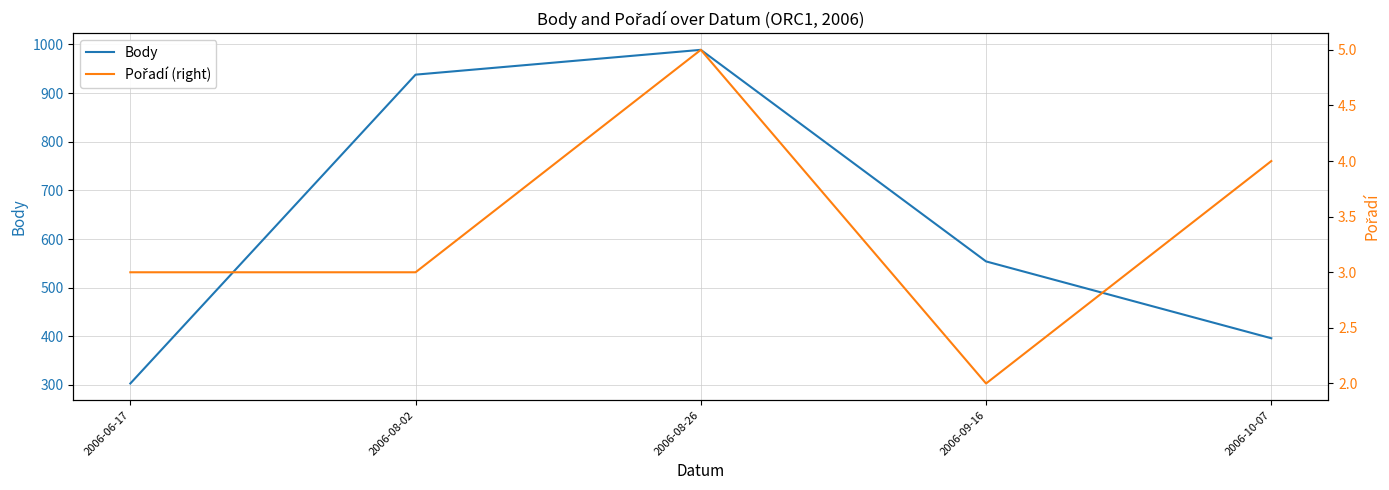

Count the number of categories in the chart.

5